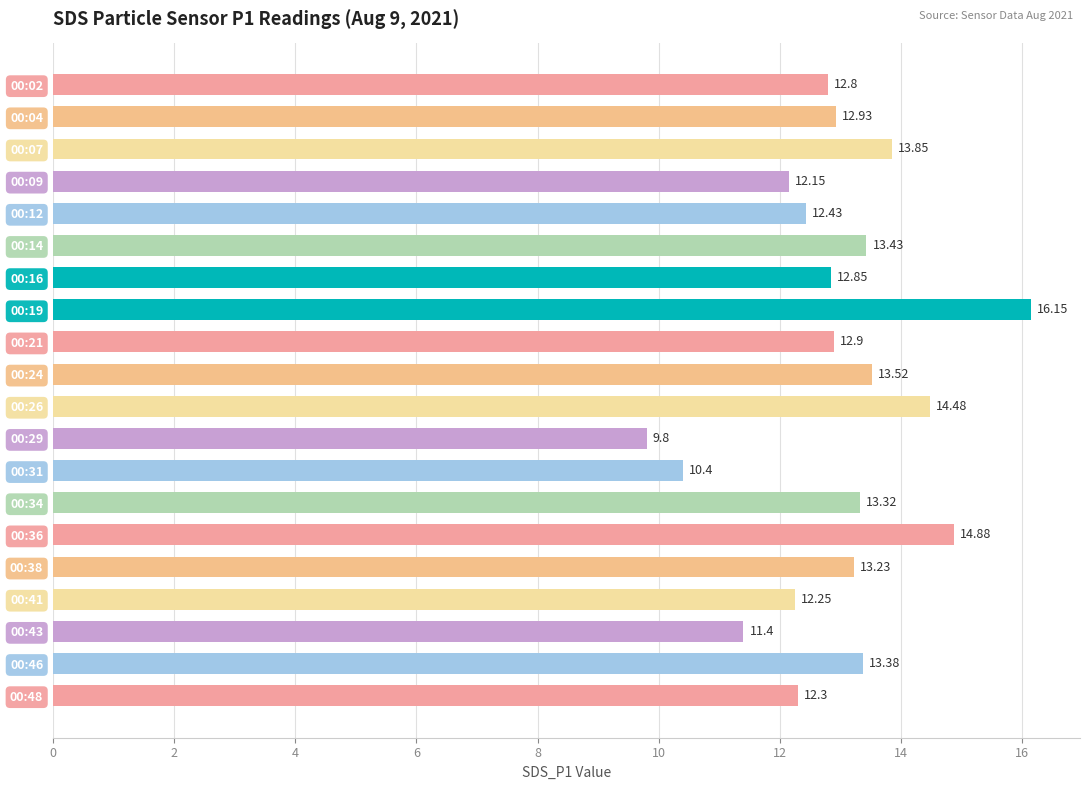

Which label corresponds to the largest value in the chart?

00:19